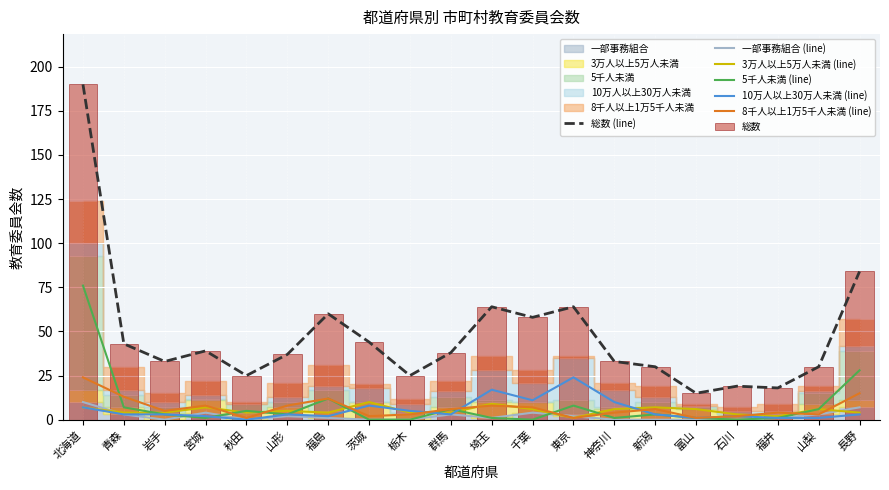

What are all the series names shown in the legend?

一部事務組合, 総数, 3万人以上5万人未満, 5千人未満, 10万人以上30万人未満, 8千人以上1万5千人未満